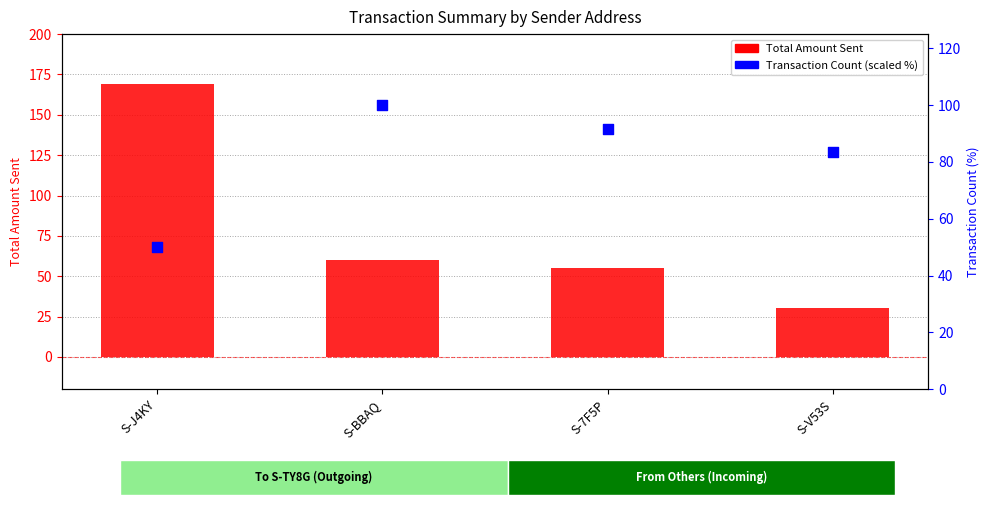

Which series contains the highest Y value?

Total Amount Sent